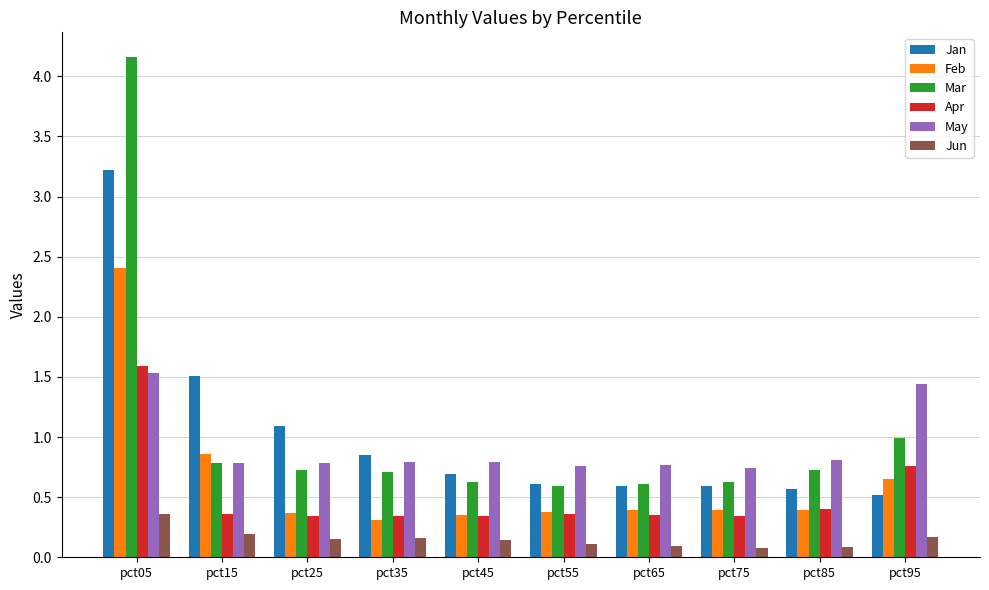

At how many categories does at least one series exceed 3?

1